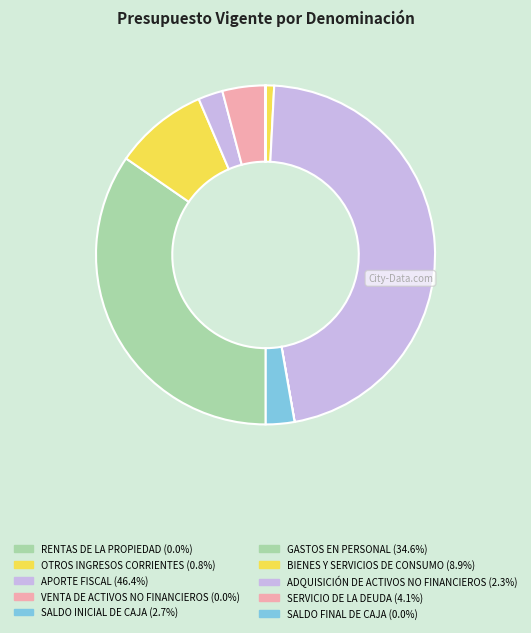

What is the ratio of the value at GASTOS EN PERSONAL to the value at APORTE FISCAL?

0.7